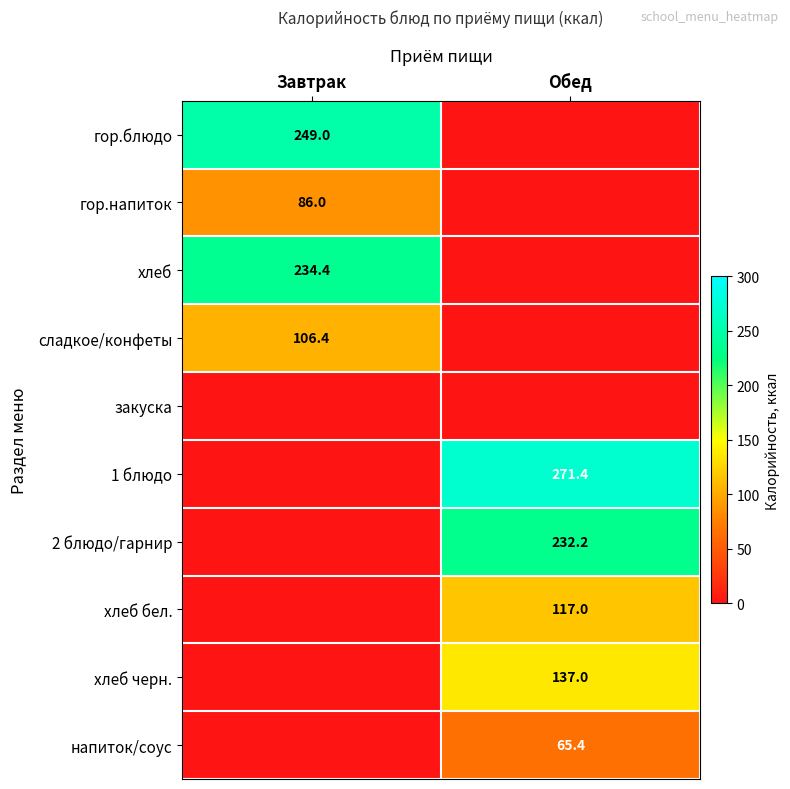

Is the value of хлеб бел. at Обед greater than the value of хлеб at Завтрак?

No